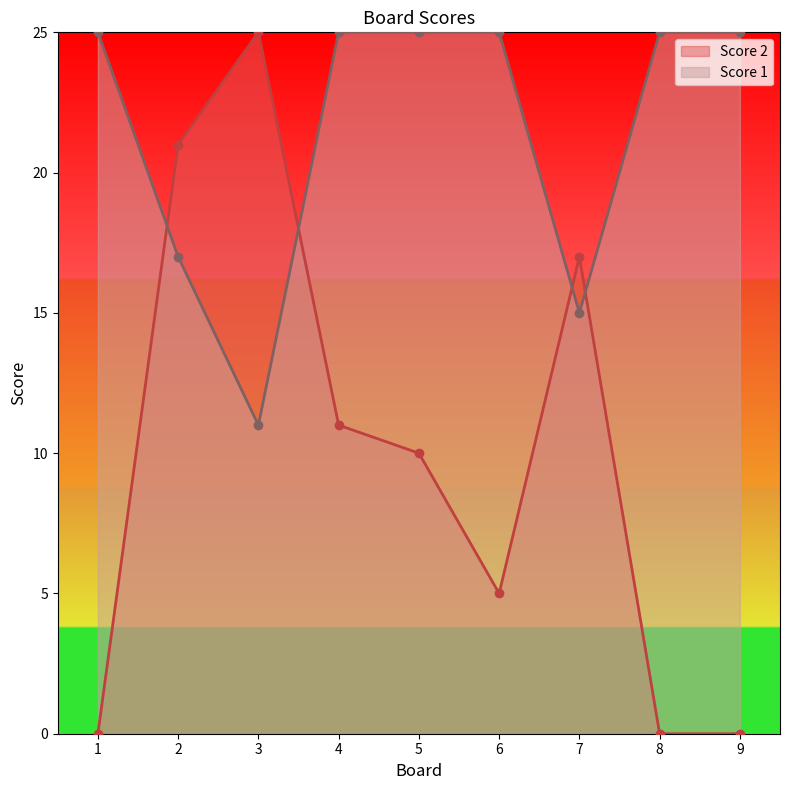

How many values in the Score 1 series are below 25?

3